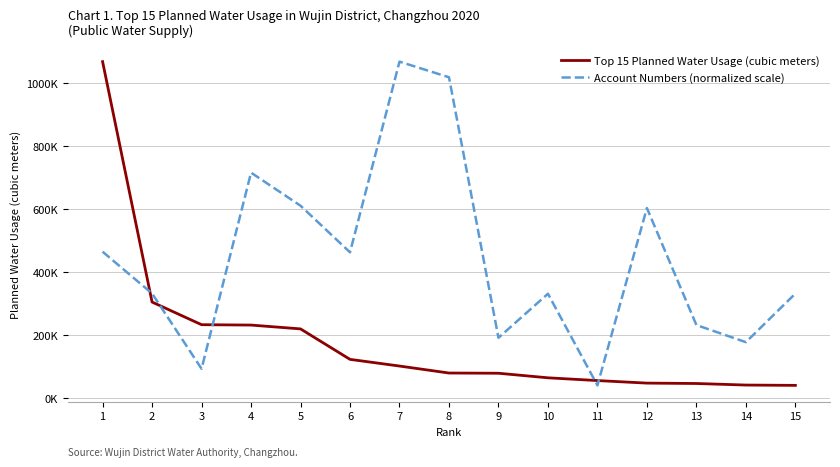

What are all the series names shown in the legend?

Top 15 Planned Water Usage (cubic meters), Account Numbers (normalized scale)